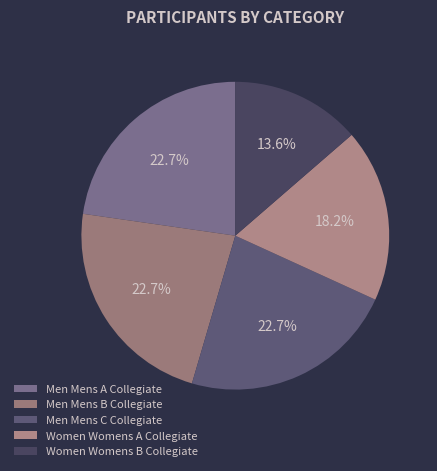

Does Men Mens B Collegiate account for over 50% of the chart?

No